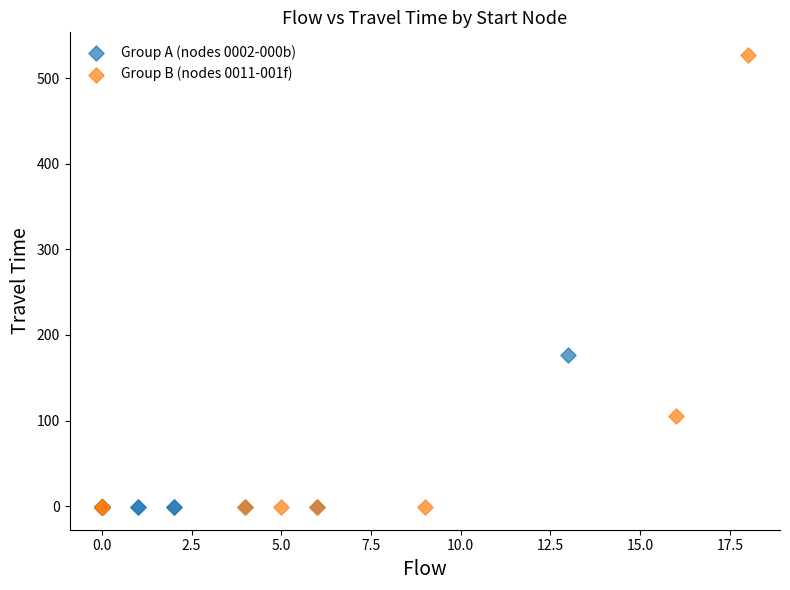

Which series has the widest spread of Y values?

Group B (nodes 0011-001f)